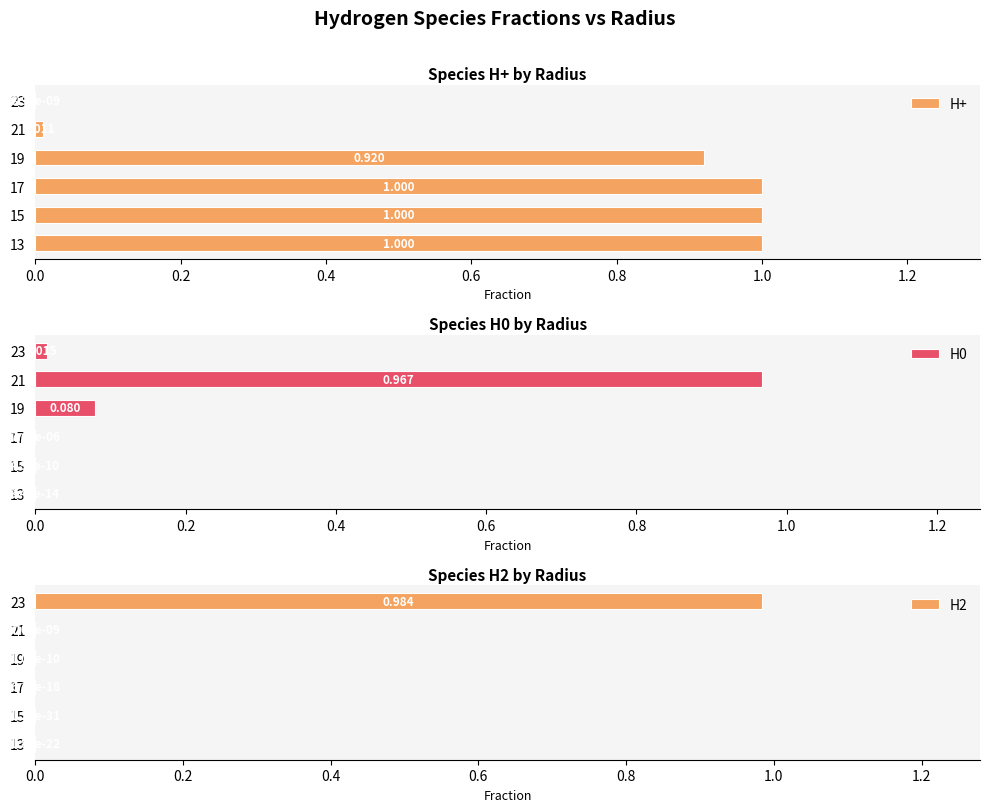

What is the difference between the second highest and second lowest values in the H0 series?

0.1